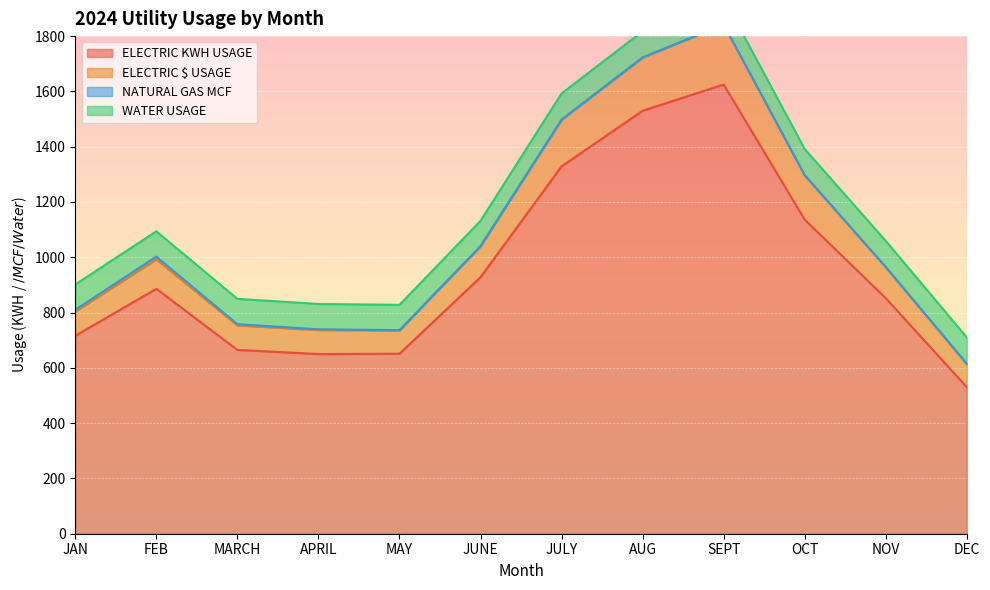

What is the highest value of the ELECTRIC KWH USAGE series?

1625